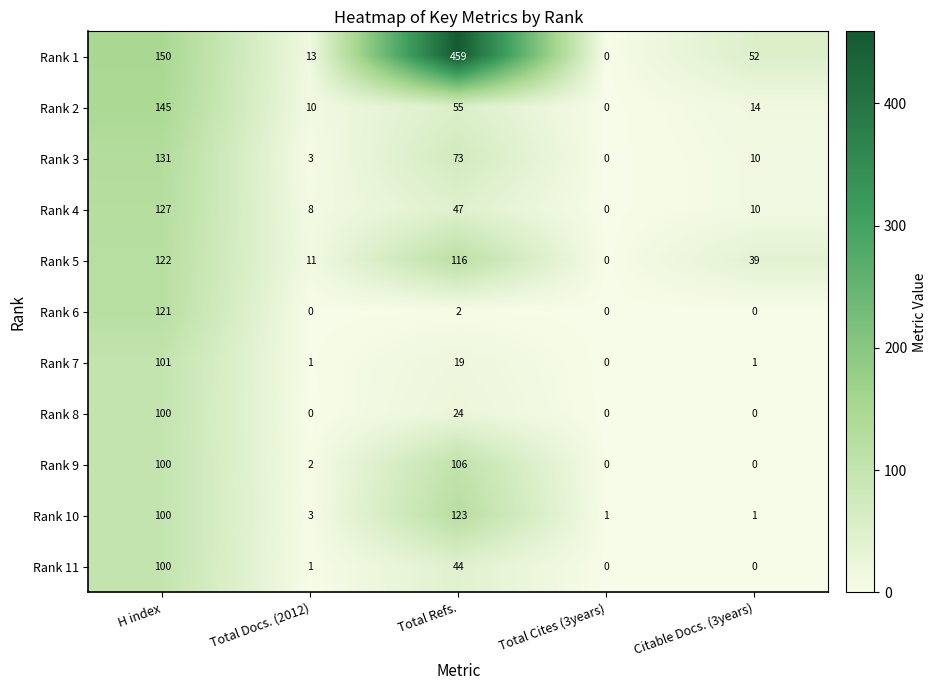

Is the value of Rank 4 at Citable Docs. (3years) greater than the value of Rank 2 at H index?

No